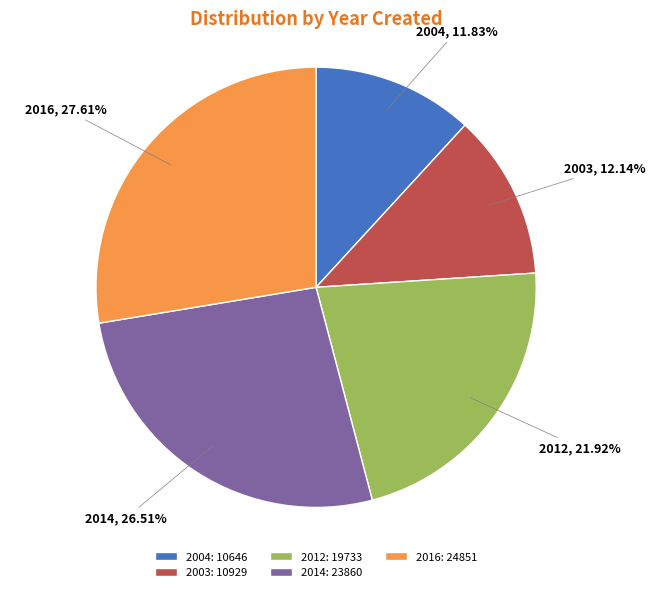

Does 2014: 23860 account for over 50% of the chart?

No